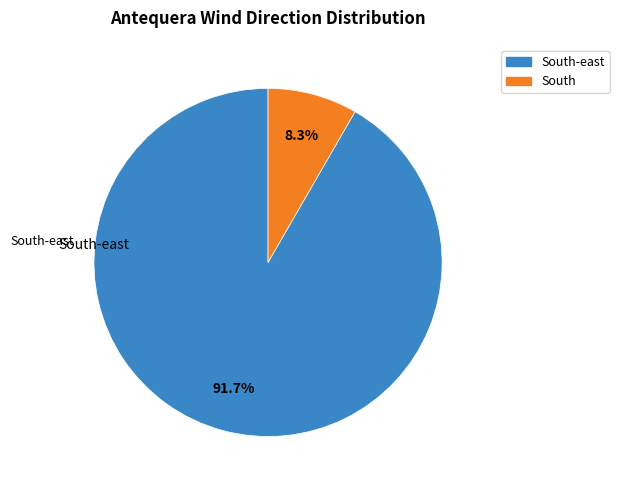

Is there a majority slice in this chart?

Yes